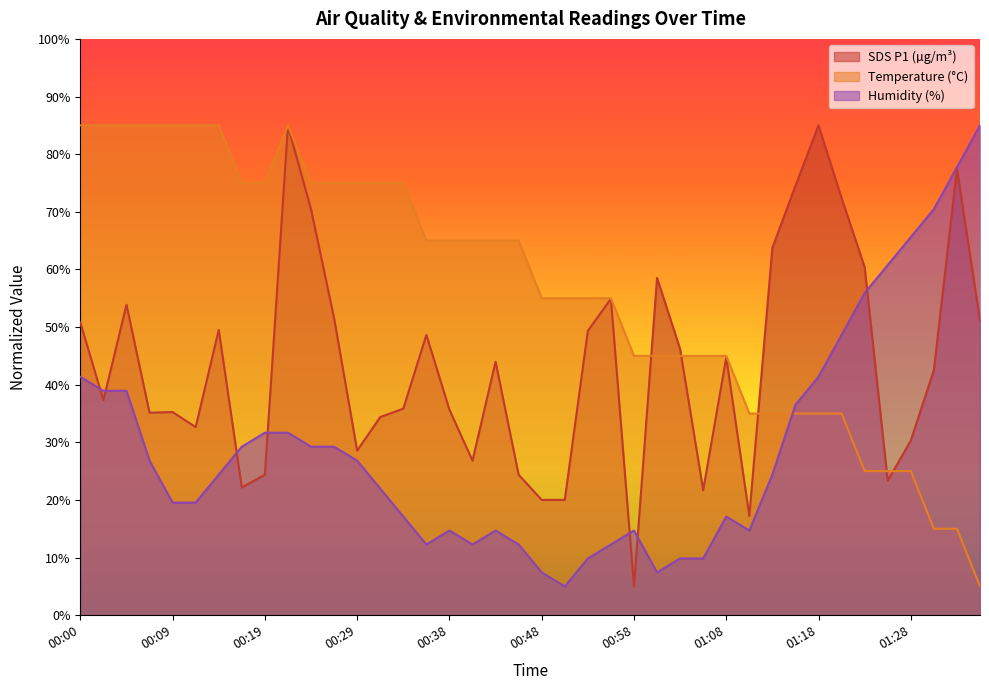

What position from the right is 00:21?

31